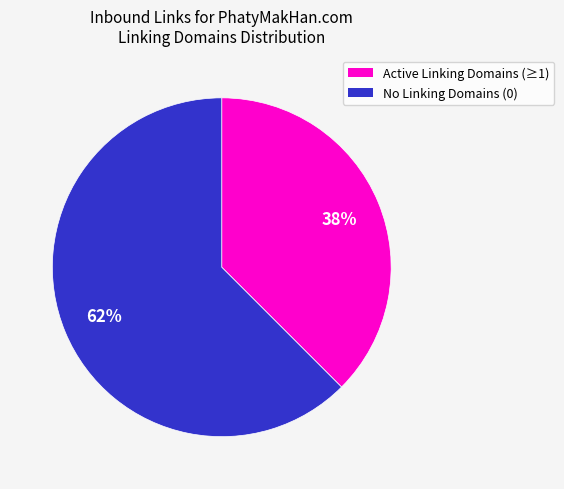

Does any single category account for the majority?

Yes